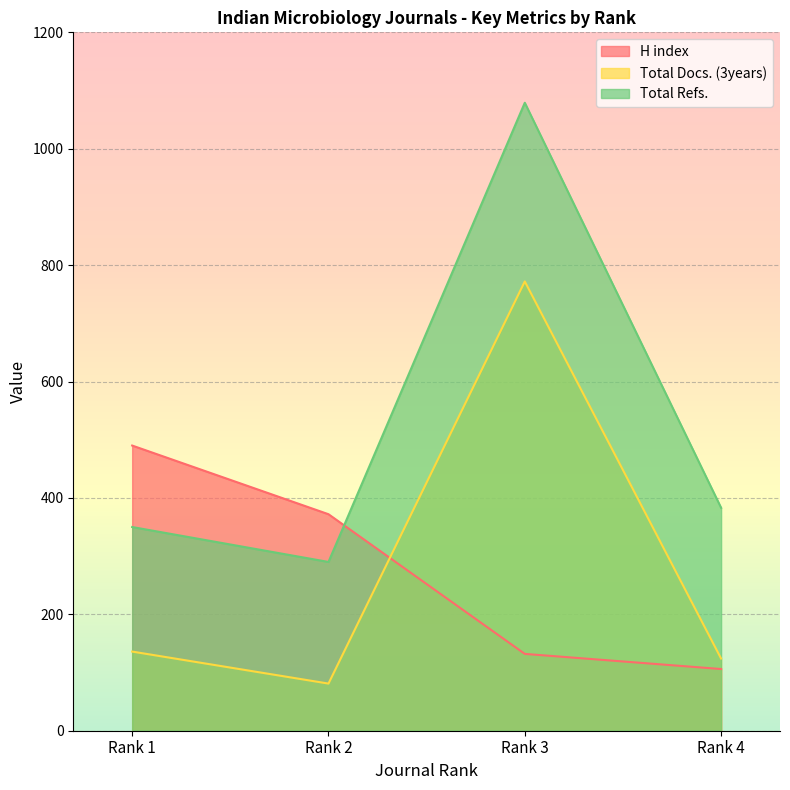

What is the difference between the maximum and second lowest values in the Total Refs. series?

729